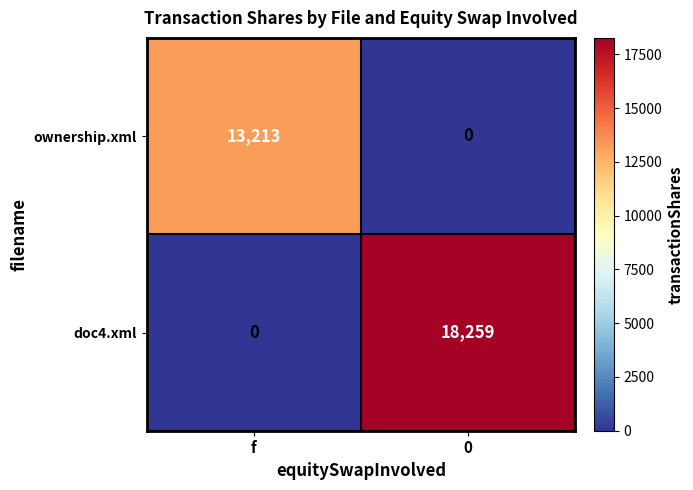

Which series has the largest range (max minus min)?

doc4.xml